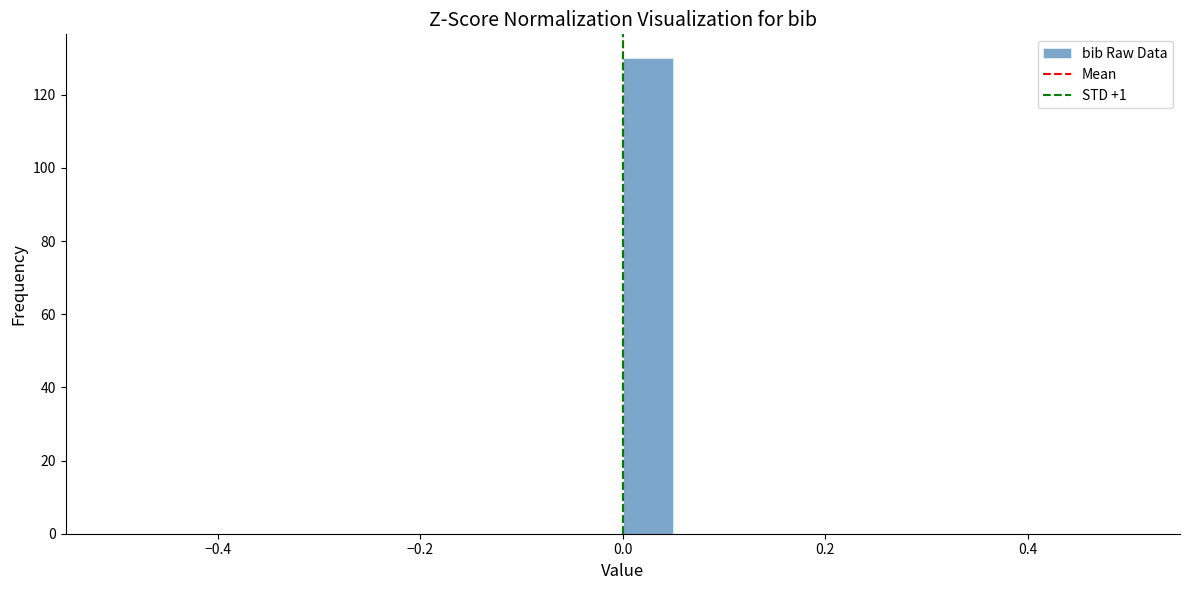

Around what value on the x-axis is the tallest bar? Give the approximate position of its centre, as read against the axis.

0.02